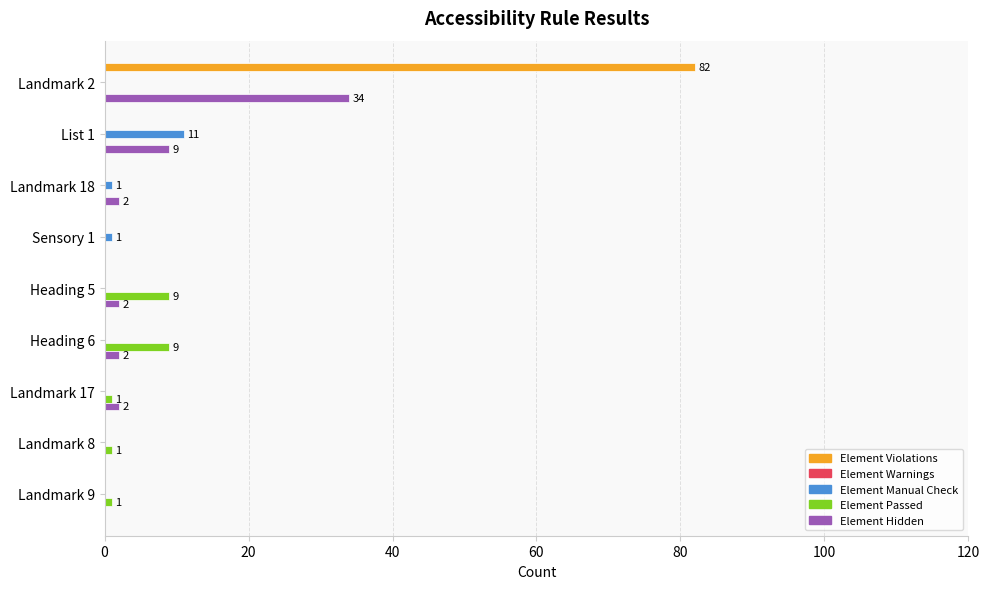

At which label does Element Manual Check reach its peak?

List 1